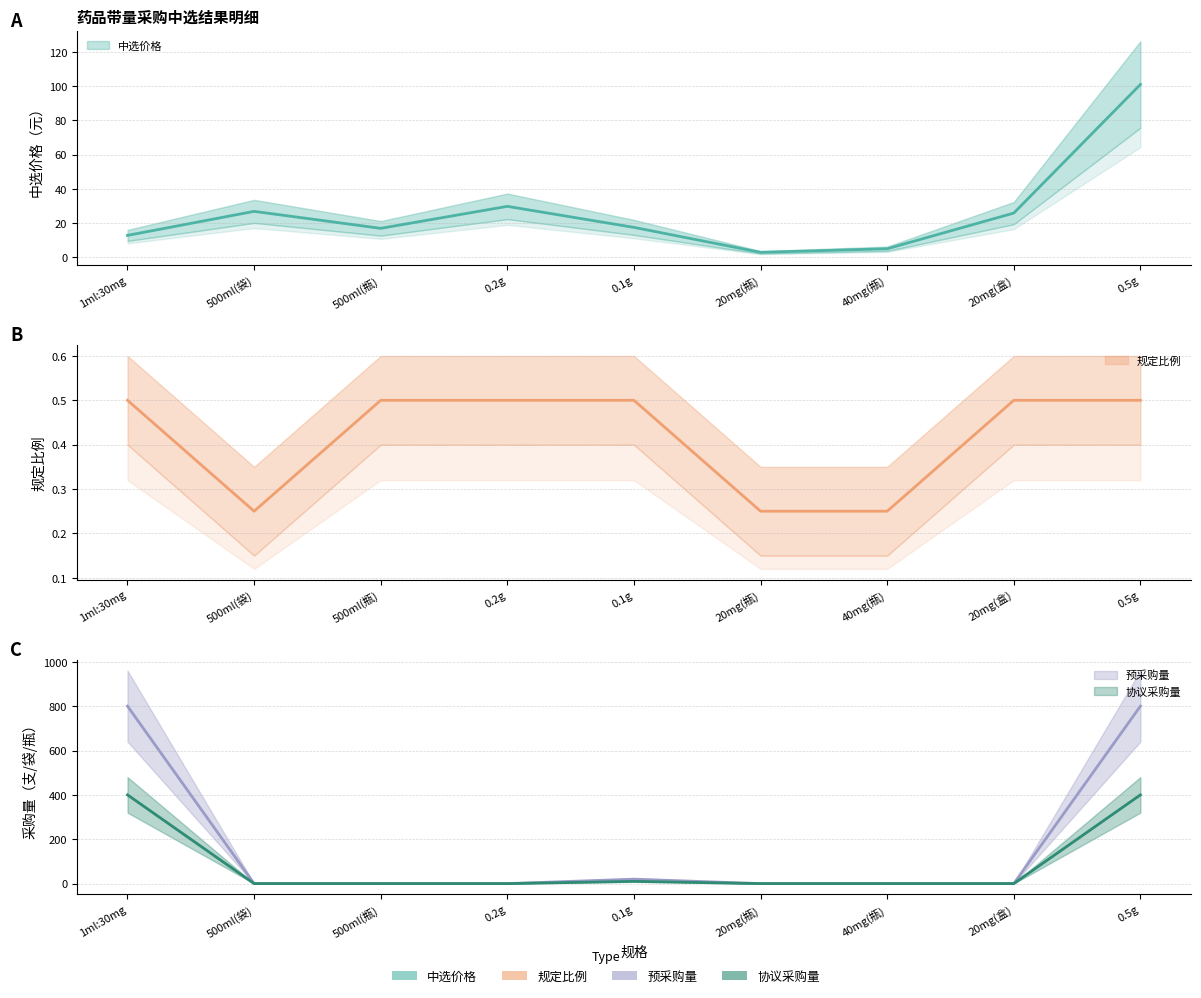

What is the approximate value of 规定比例 at 0.2g?

0.5